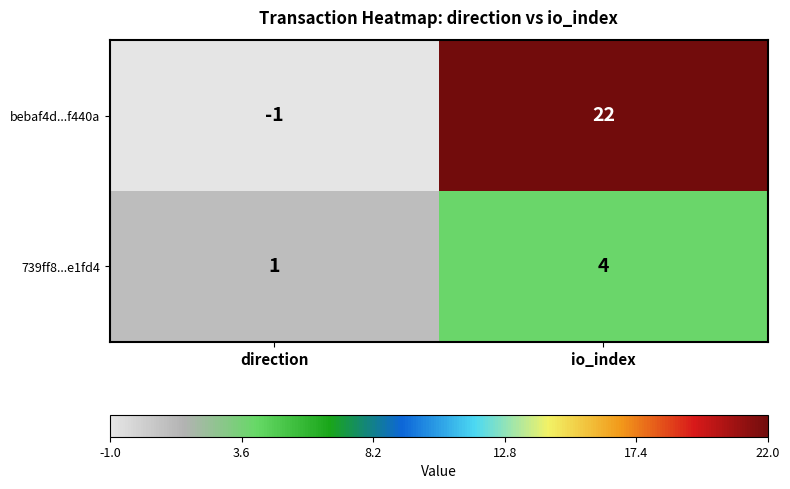

Reading left to right, transcribe all the data shown in this chart.

bebaf4d...f440a: -1	22
739ff8...e1fd4: 1	4